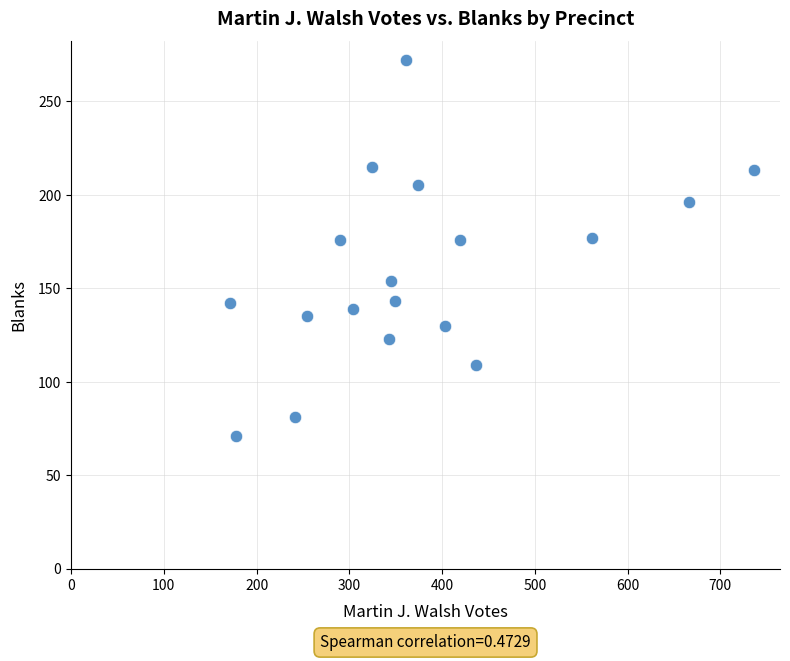

What is the range of Y values (max minus min)?

201